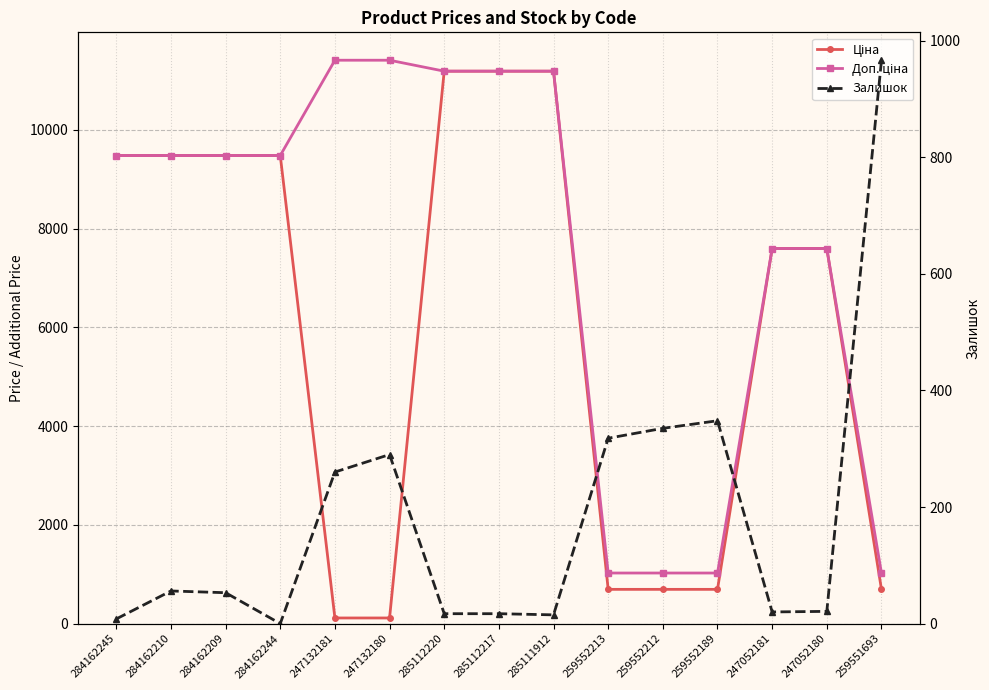

Count the number of categories in the chart.

15